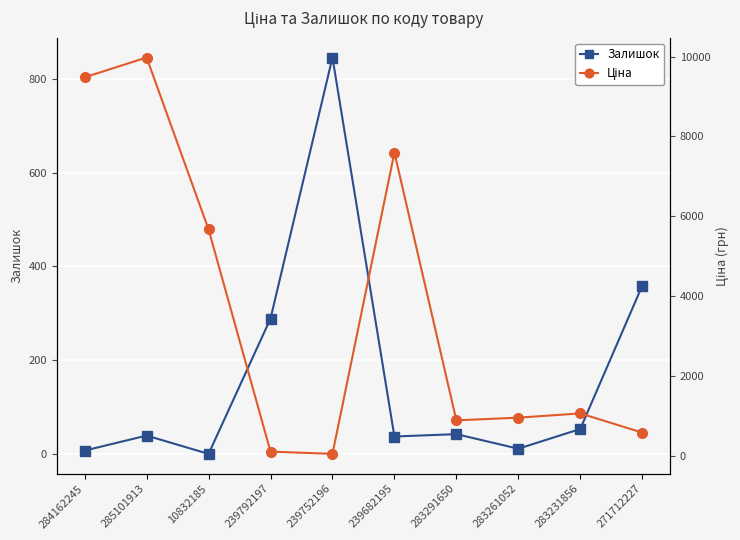

What are all the series names shown in the legend?

Залишок, Ціна